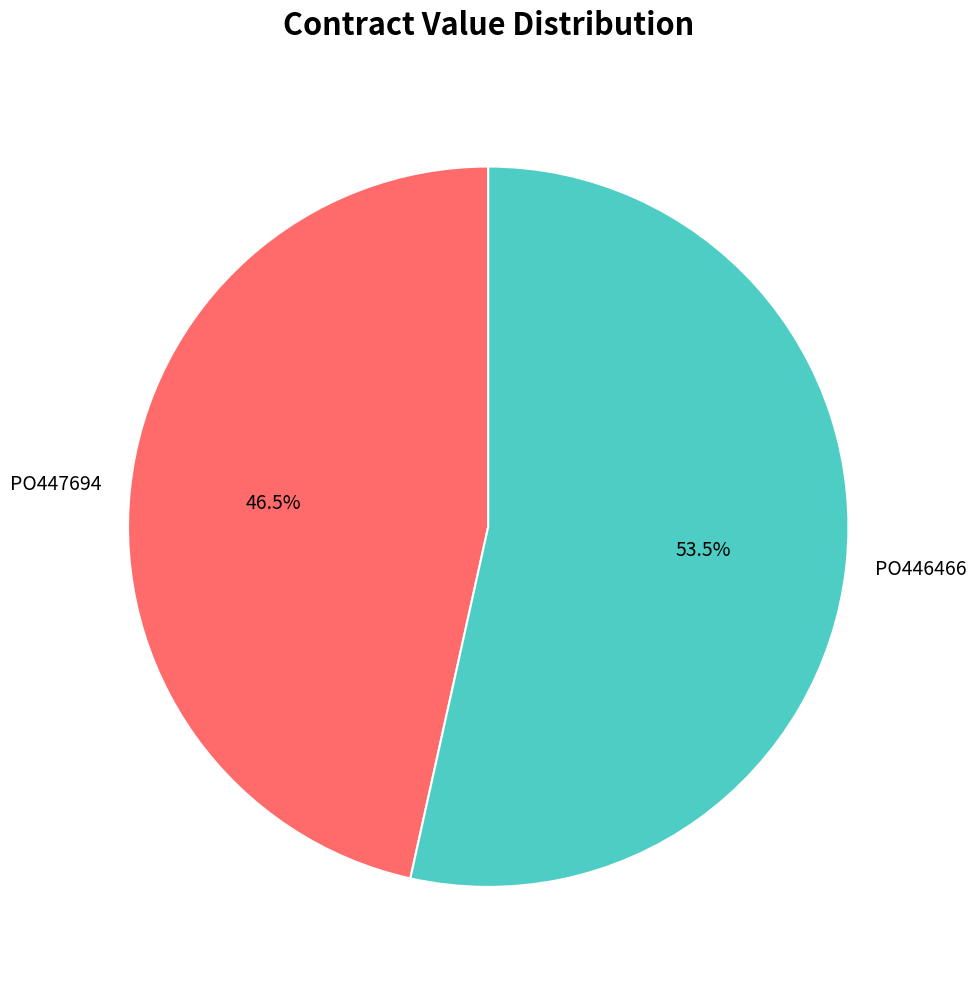

Rank the categories by value from highest to lowest.

PO446466, PO447694